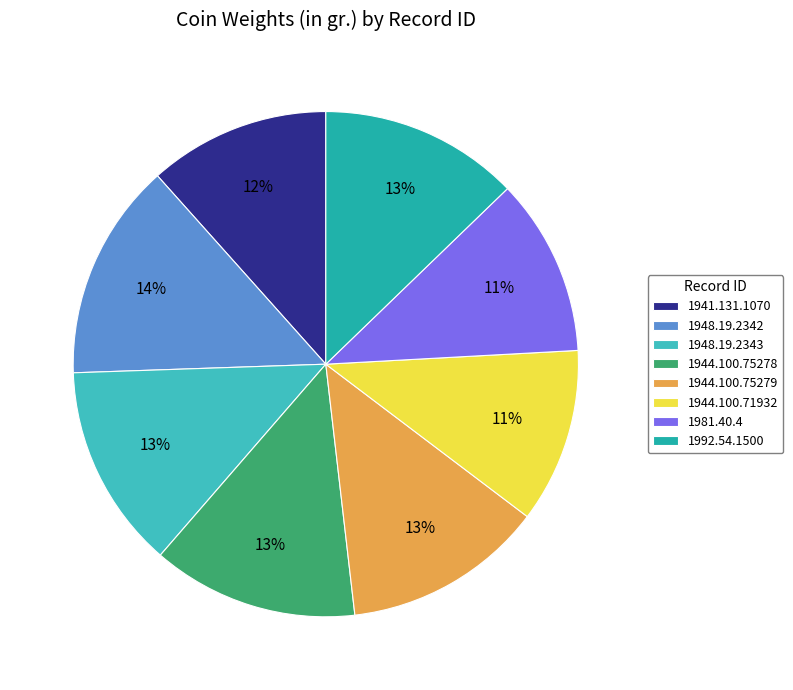

To the nearest percent, what is the difference between the largest and smallest slice percentages?

3%